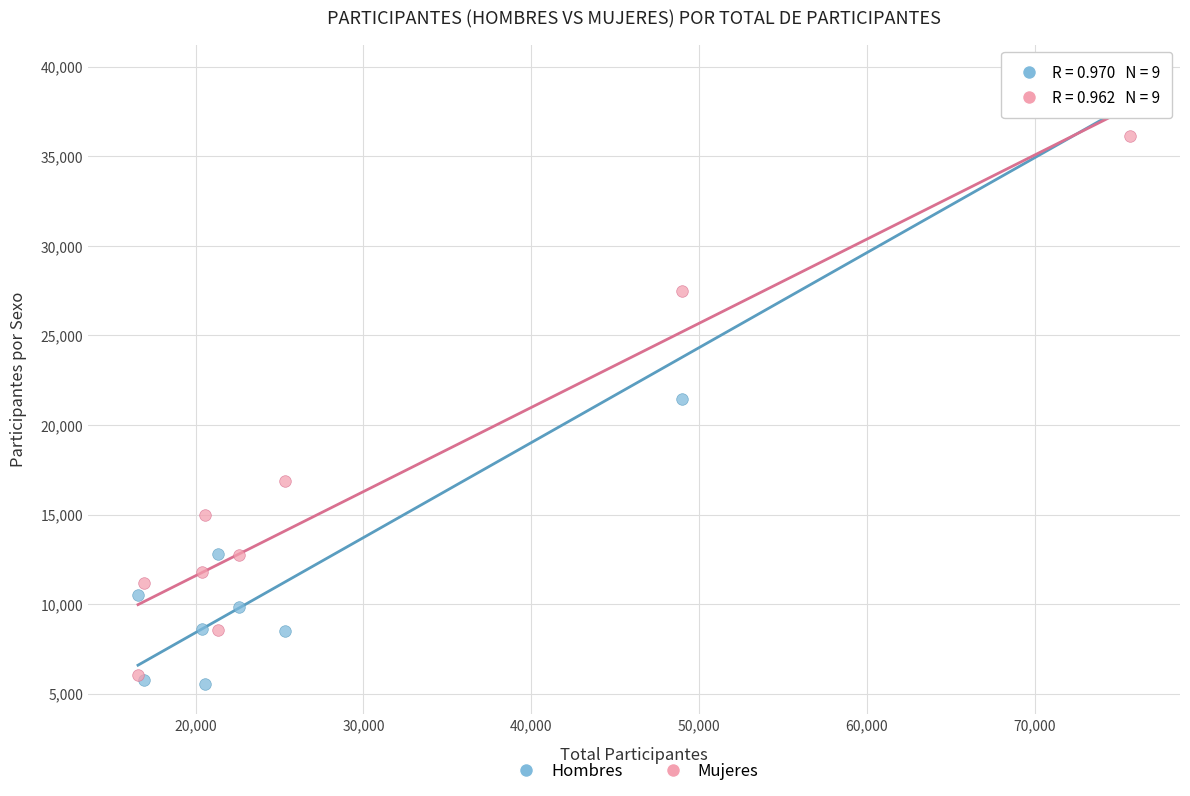

Which series contains the lowest Y value?

Hombres